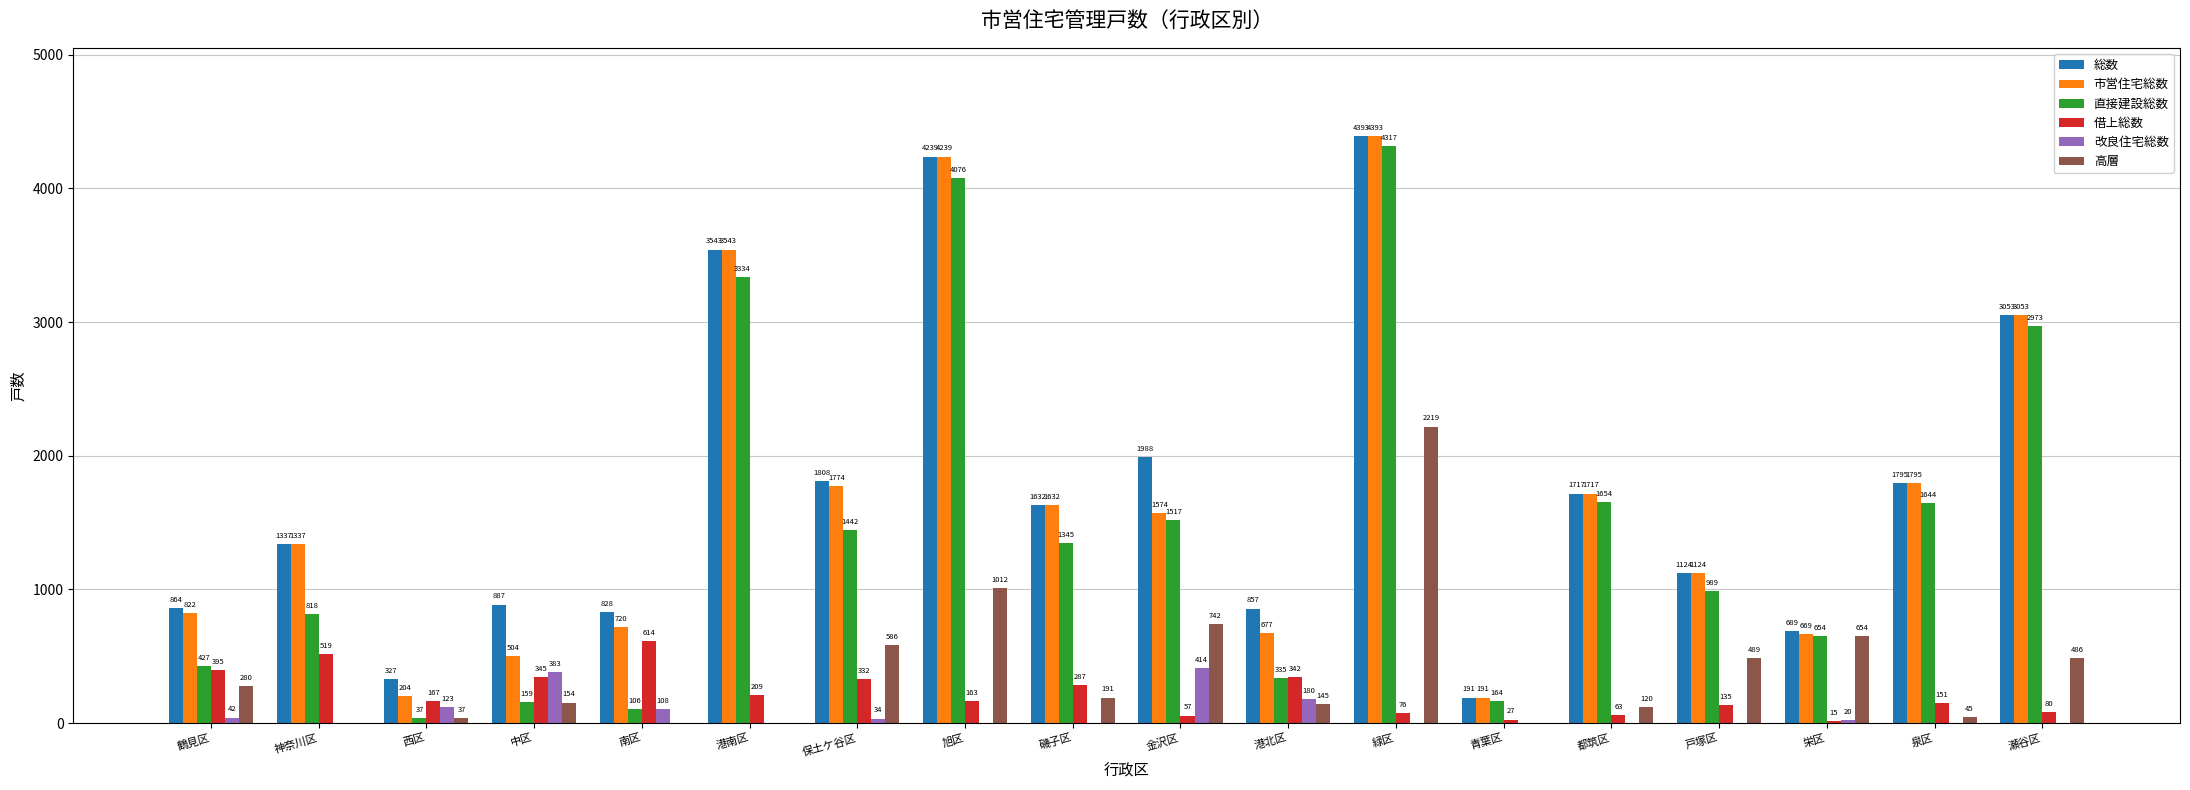

At which category is the sum across all series the highest?

緑区